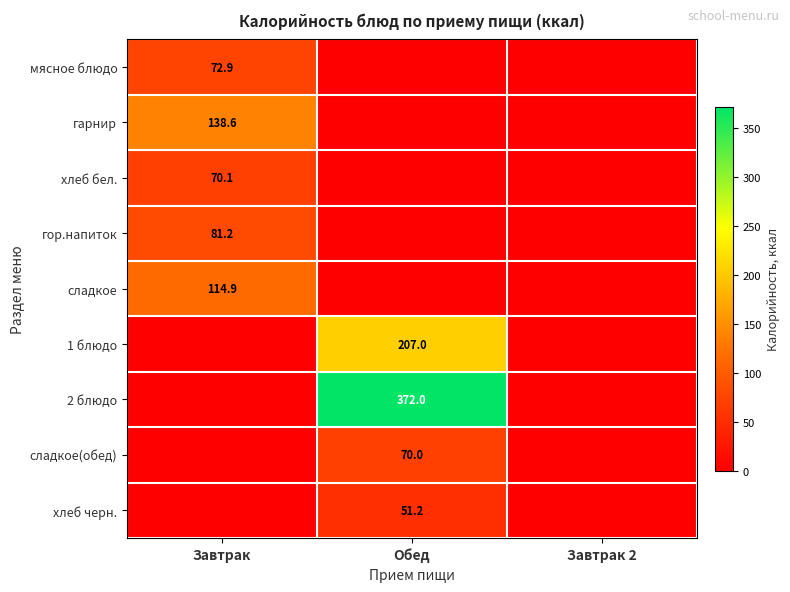

Is it true that сладкое(обед) equals 112.8 at Обед?

False